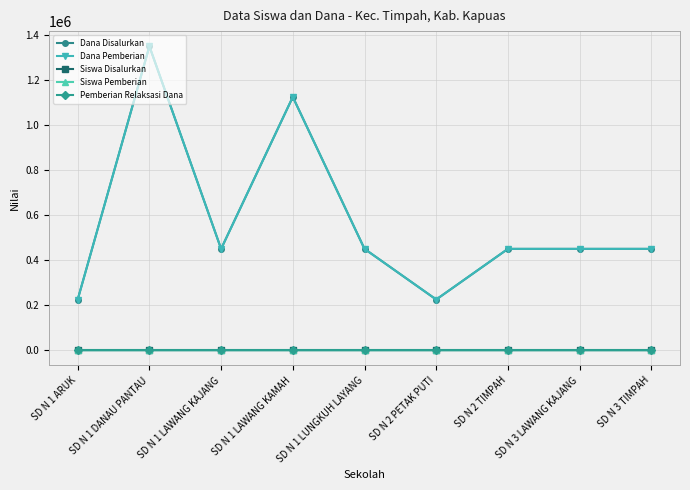

Does the chart have visible grid lines?

Yes